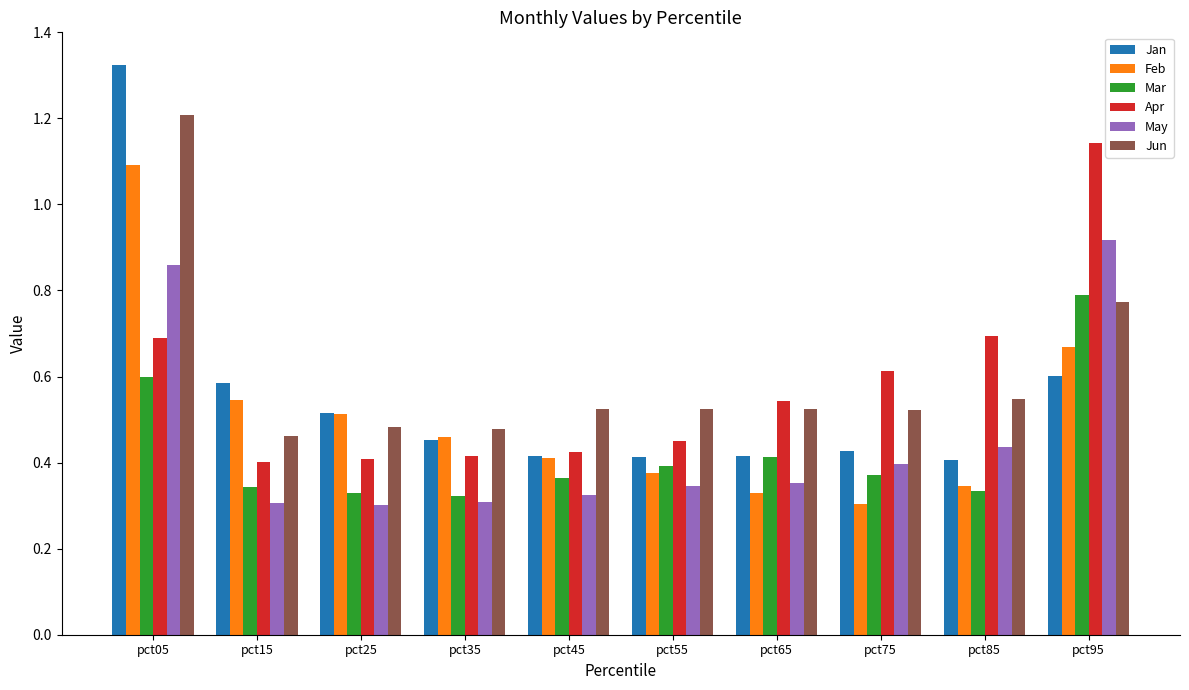

What is the sum of all May values?

4.5